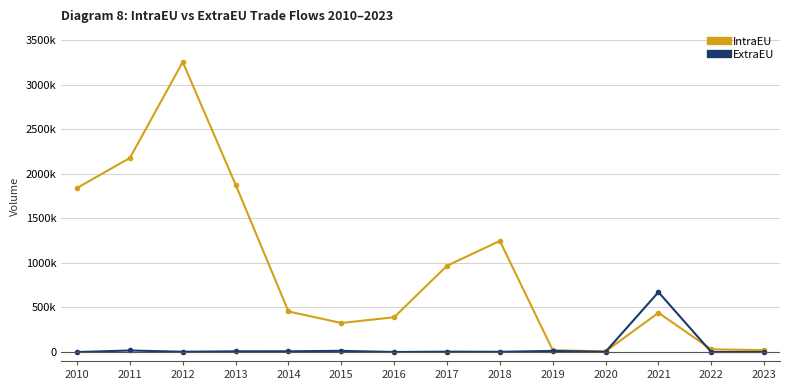

Between which two adjacent categories do IntraEU and ExtraEU first intersect?

2020 and 2021